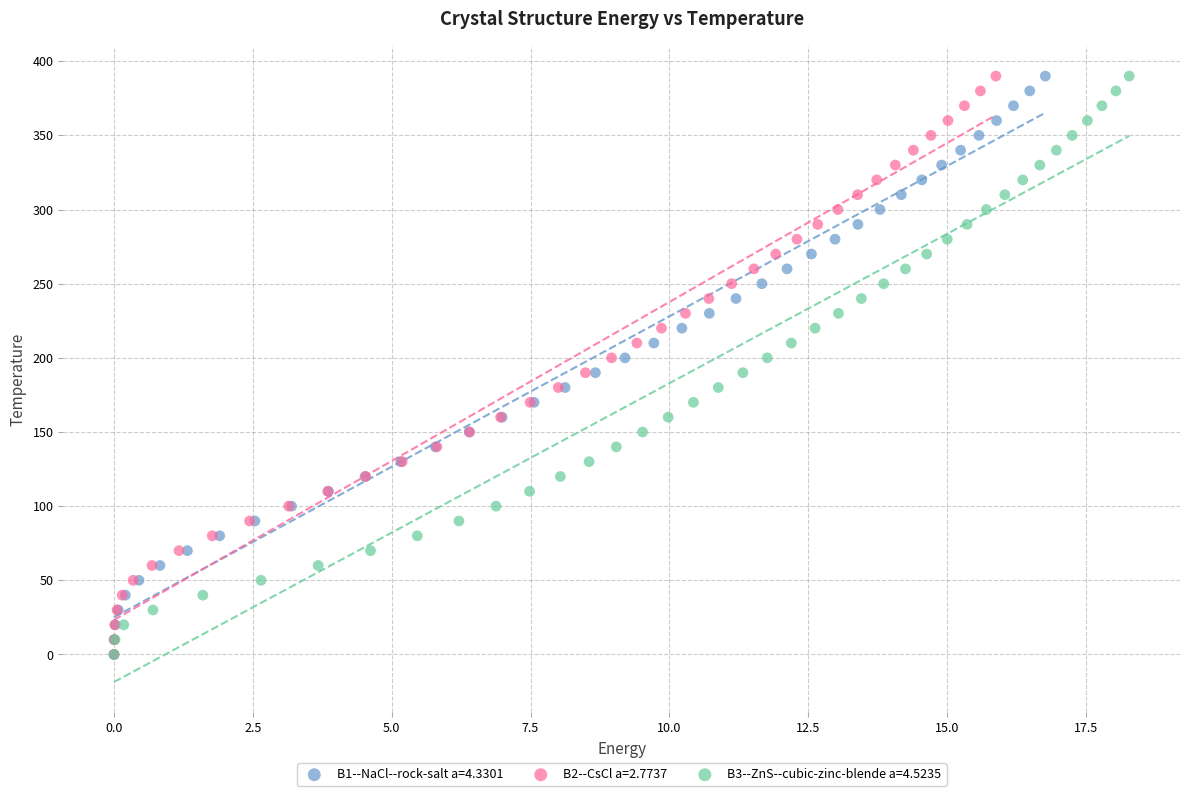

What are all the series names shown in the legend?

B1--NaCl--rock-salt a=4.3301, B2--CsCl a=2.7737, B3--ZnS--cubic-zinc-blende a=4.5235